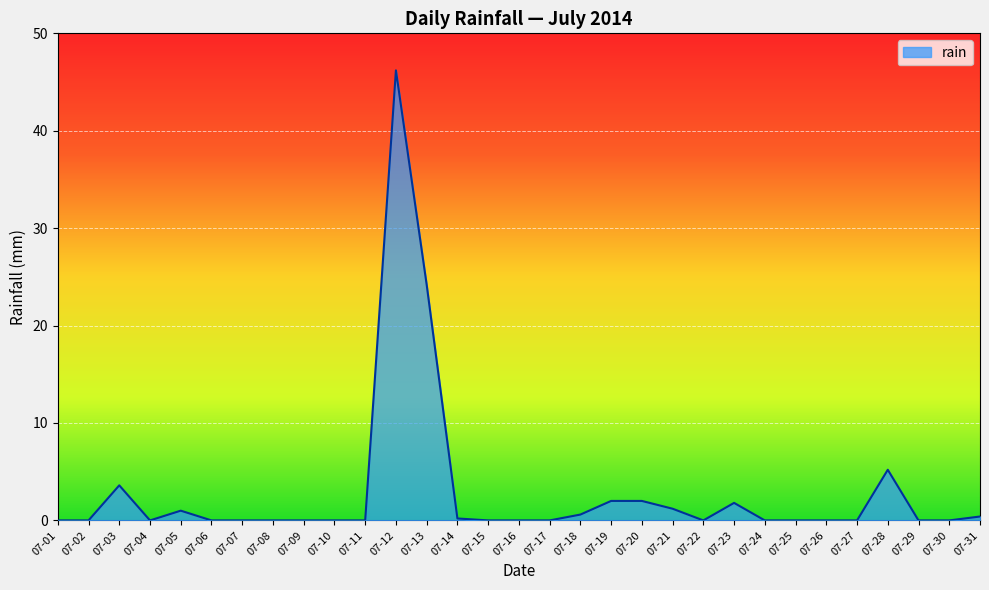

The value at 07-22 is 0.0. True or false?

True